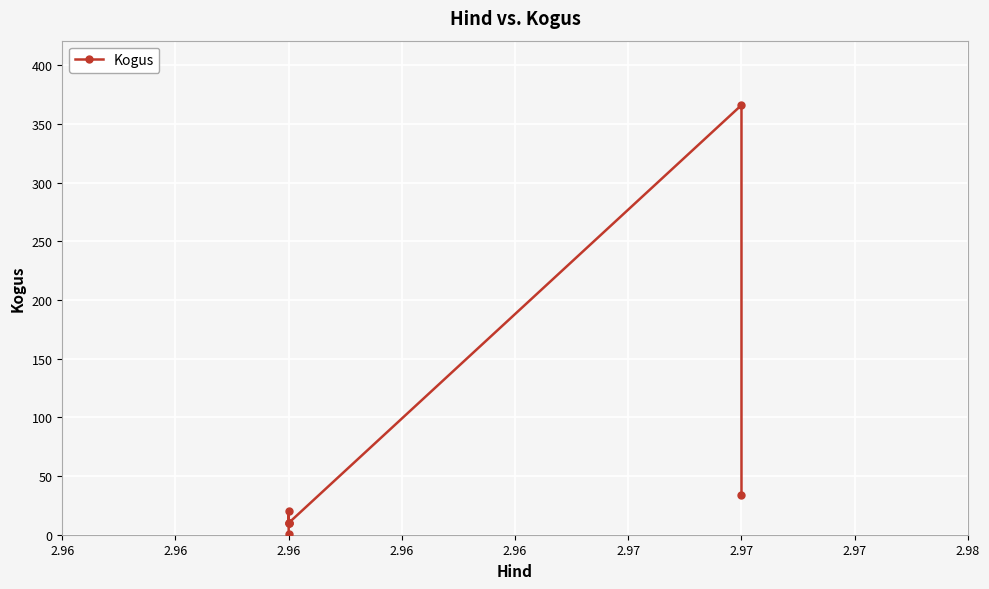

Reading left to right, list all the values displayed in this chart.

1	10	20	10	10	366	34